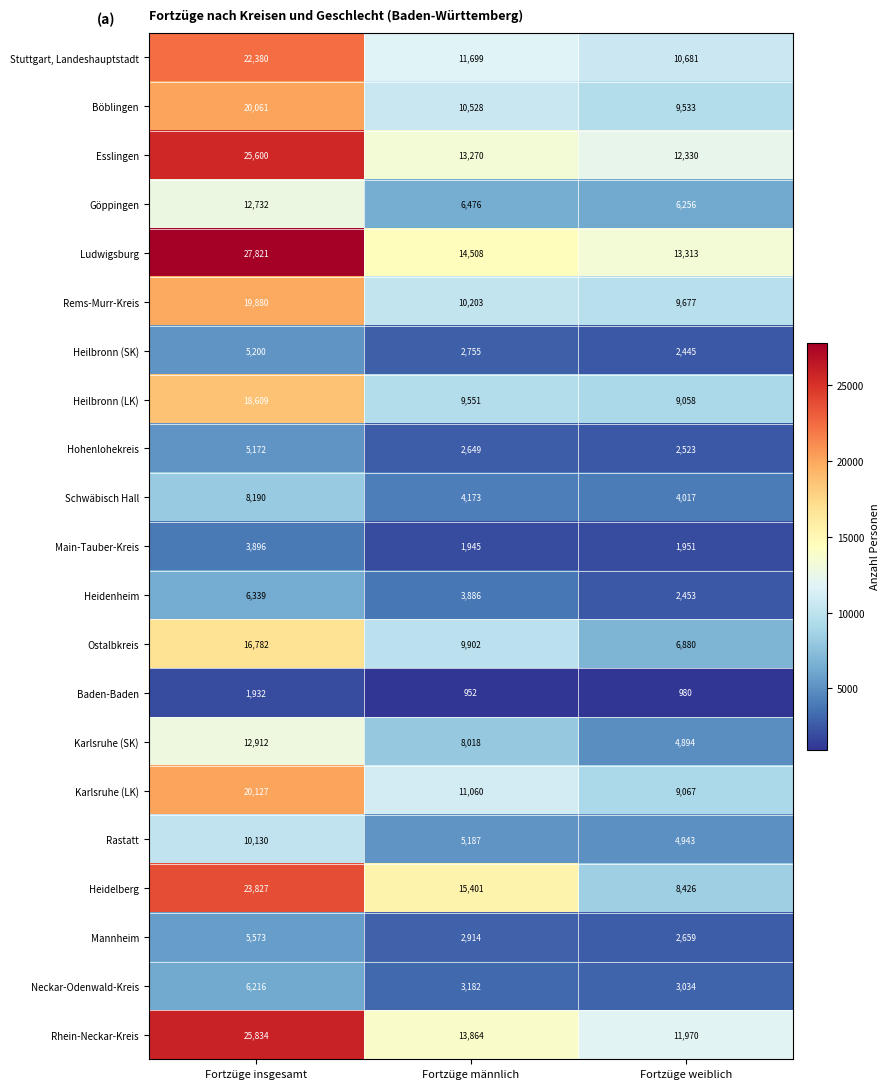

The Ostalbkreis series shows 28473 at Fortzüge insgesamt. True or false?

False